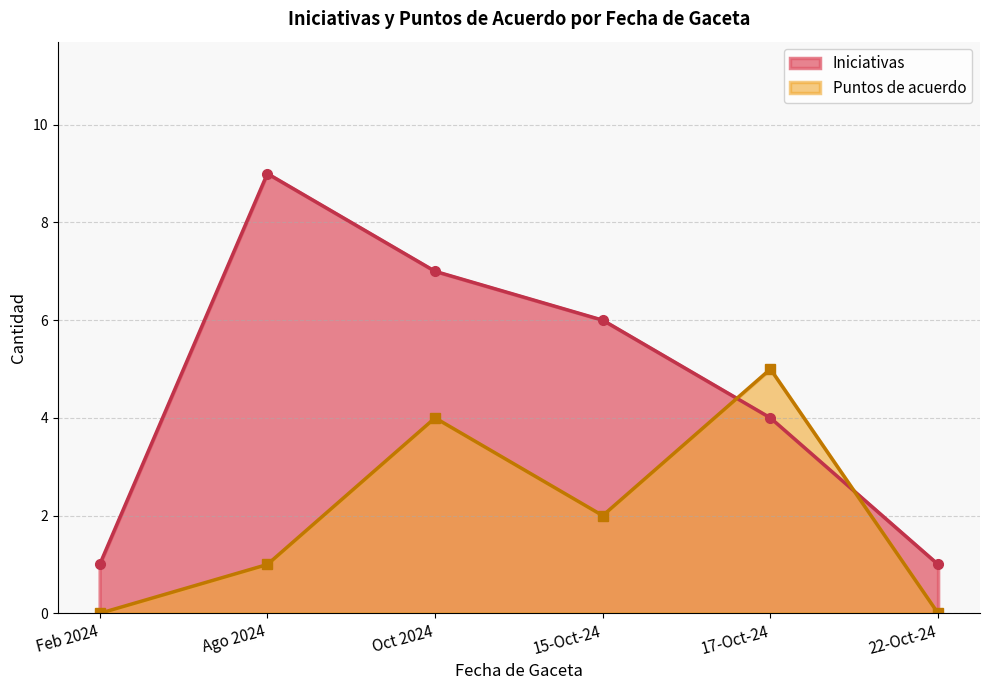

After their last crossing, which series has the higher values: Puntos de acuerdo or Iniciativas?

Iniciativas